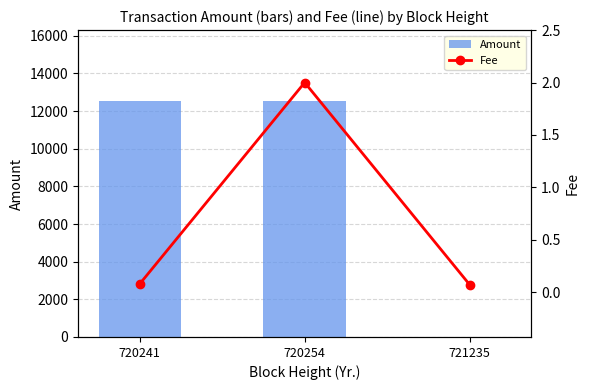

What is the maximum value for Fee?

2.0